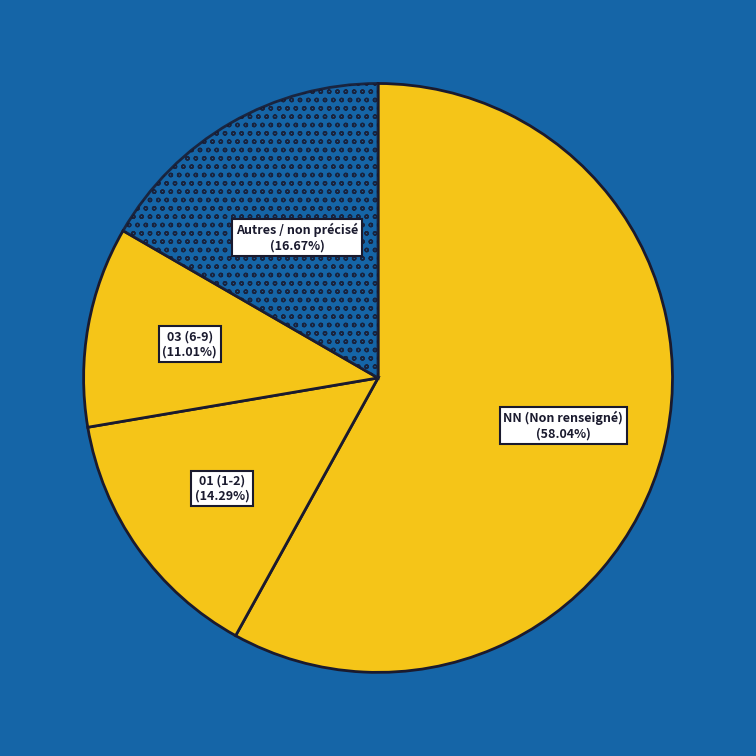

How many slices are in this pie chart?

4